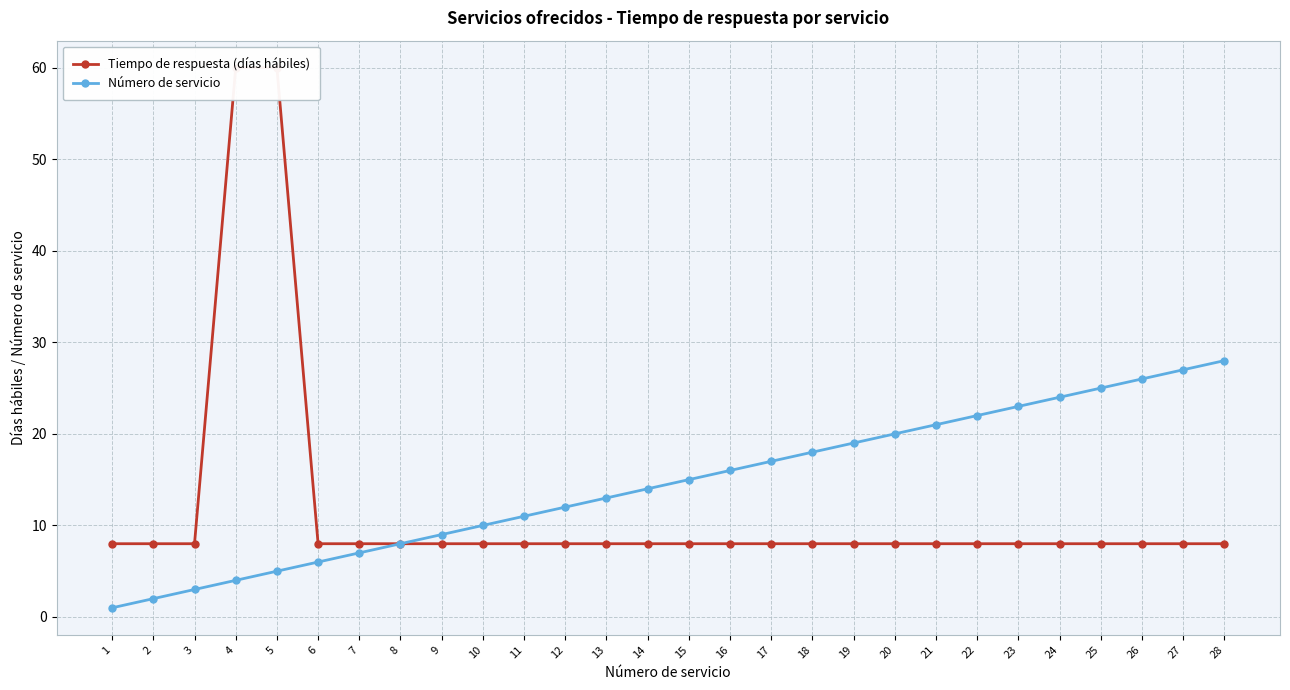

What is the approximate value of Número de servicio at 28, to the nearest 5?

30